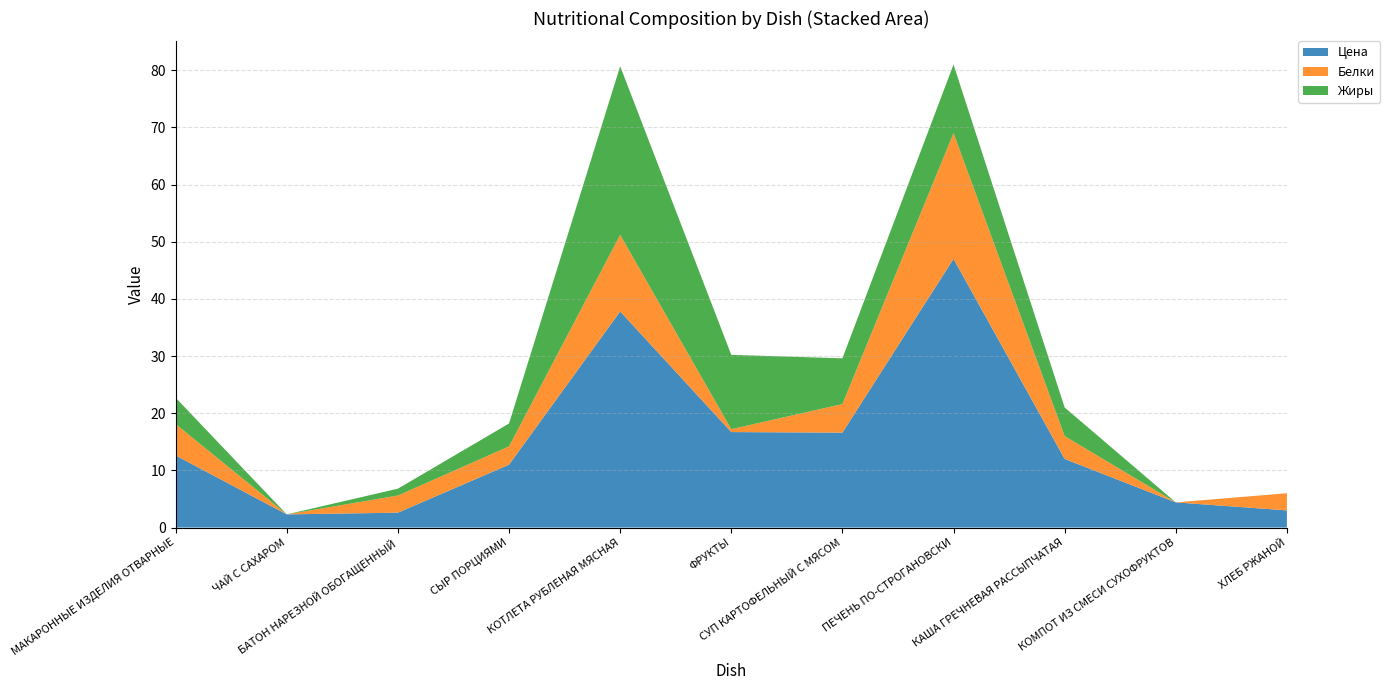

Reading left to right, list all the values displayed in this chart.

Цена: МАКАРОННЫЕ ИЗДЕЛИЯ ОТВАРНЫЕ=12.6	ЧАЙ С САХАРОМ=2.3	БАТОН НАРЕЗНОЙ ОБОГАЩЕННЫЙ=2.6	СЫР ПОРЦИЯМИ=11.0	КОТЛЕТА РУБЛЕНАЯ МЯСНАЯ=37.8	ФРУКТЫ=16.7	СУП КАРТОФЕЛЬНЫЙ С МЯСОМ=16.6	ПЕЧЕНЬ ПО-СТРОГАНОВСКИ=47.0	КАША ГРЕЧНЕВАЯ РАССЫПЧАТАЯ=12.0	КОМПОТ ИЗ СМЕСИ СУХОФРУКТОВ=4.4	ХЛЕБ РЖАНОЙ=3.0
Белки: МАКАРОННЫЕ ИЗДЕЛИЯ ОТВАРНЫЕ=5.5	ЧАЙ С САХАРОМ=0.0	БАТОН НАРЕЗНОЙ ОБОГАЩЕННЫЙ=3.0	СЫР ПОРЦИЯМИ=3.2	КОТЛЕТА РУБЛЕНАЯ МЯСНАЯ=13.4	ФРУКТЫ=0.5	СУП КАРТОФЕЛЬНЫЙ С МЯСОМ=5.0	ПЕЧЕНЬ ПО-СТРОГАНОВСКИ=22.0	КАША ГРЕЧНЕВАЯ РАССЫПЧАТАЯ=4.0	КОМПОТ ИЗ СМЕСИ СУХОФРУКТОВ=0.0	ХЛЕБ РЖАНОЙ=3.0
Жиры: МАКАРОННЫЕ ИЗДЕЛИЯ ОТВАРНЫЕ=4.6	ЧАЙ С САХАРОМ=0.0	БАТОН НАРЕЗНОЙ ОБОГАЩЕННЫЙ=1.2	СЫР ПОРЦИЯМИ=4.0	КОТЛЕТА РУБЛЕНАЯ МЯСНАЯ=29.5	ФРУКТЫ=13.0	СУП КАРТОФЕЛЬНЫЙ С МЯСОМ=8.0	ПЕЧЕНЬ ПО-СТРОГАНОВСКИ=12.0	КАША ГРЕЧНЕВАЯ РАССЫПЧАТАЯ=5.0	КОМПОТ ИЗ СМЕСИ СУХОФРУКТОВ=0.0	ХЛЕБ РЖАНОЙ=0.0